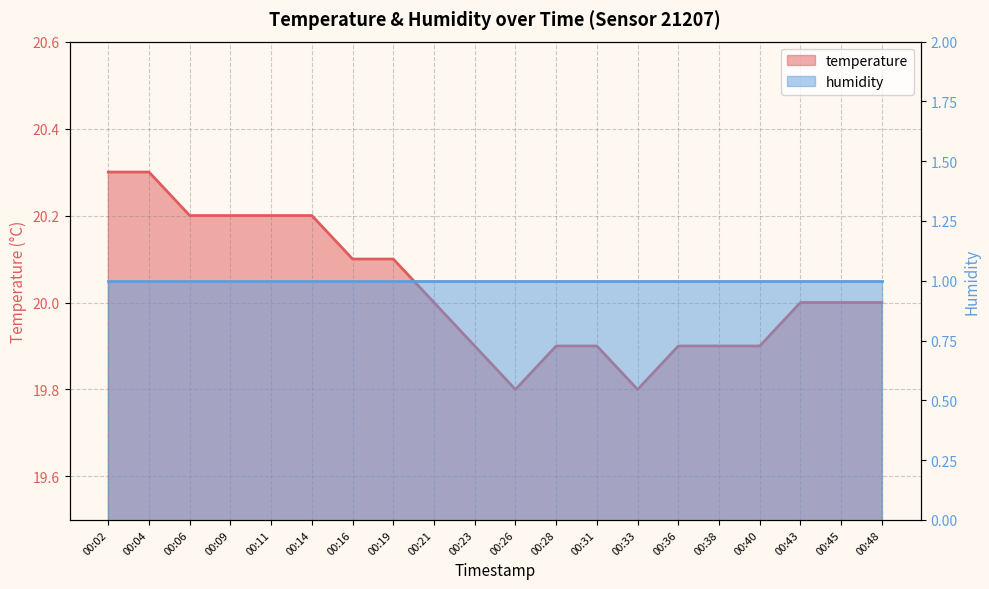

Reading right to left, transcribe all the data shown in this chart.

00:48=20.0	00:45=20.0	00:43=20.0	00:40=19.9	00:38=19.9	00:36=19.9	00:33=19.8	00:31=19.9	00:28=19.9	00:26=19.8	00:23=19.9	00:21=20.0	00:19=20.1	00:16=20.1	00:14=20.2	00:11=20.2	00:09=20.2	00:06=20.2	00:04=20.3	00:02=20.3